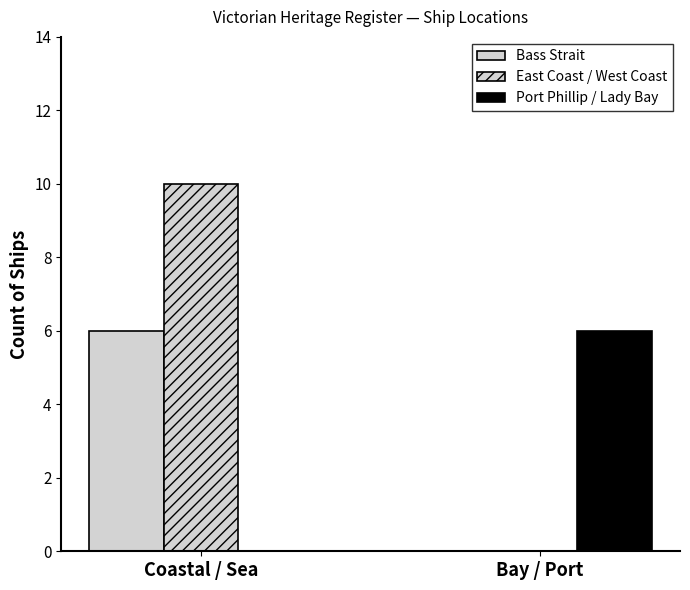

At which category is the sum across all series the highest?

Coastal / Sea